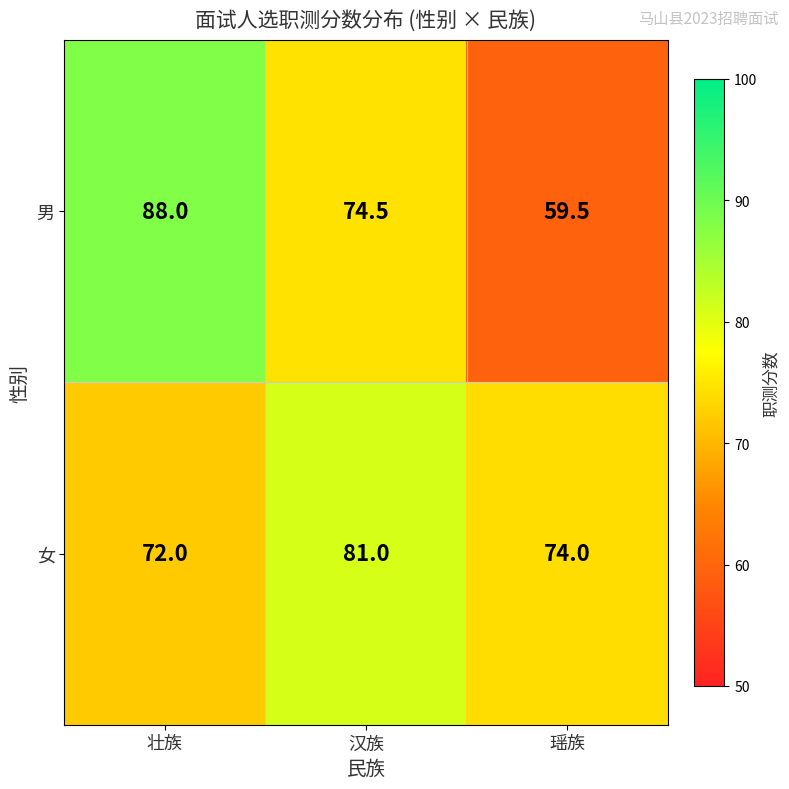

Reading right to left, extract all data points from this chart.

男: 瑶族=59.5	汉族=74.5	壮族=88.0
女: 瑶族=74.0	汉族=81.0	壮族=72.0